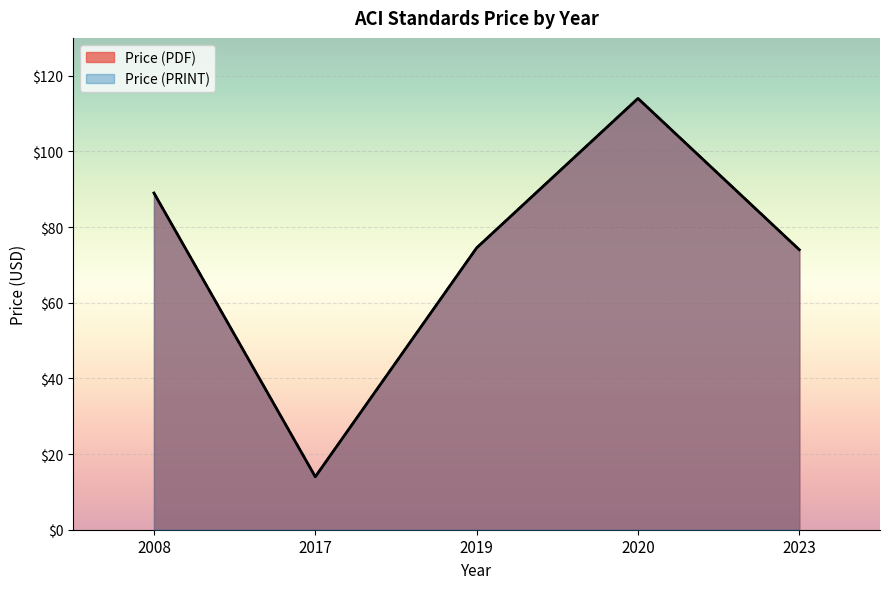

True or false: Price (PDF) and Price (PRINT) intersect in this chart.

False